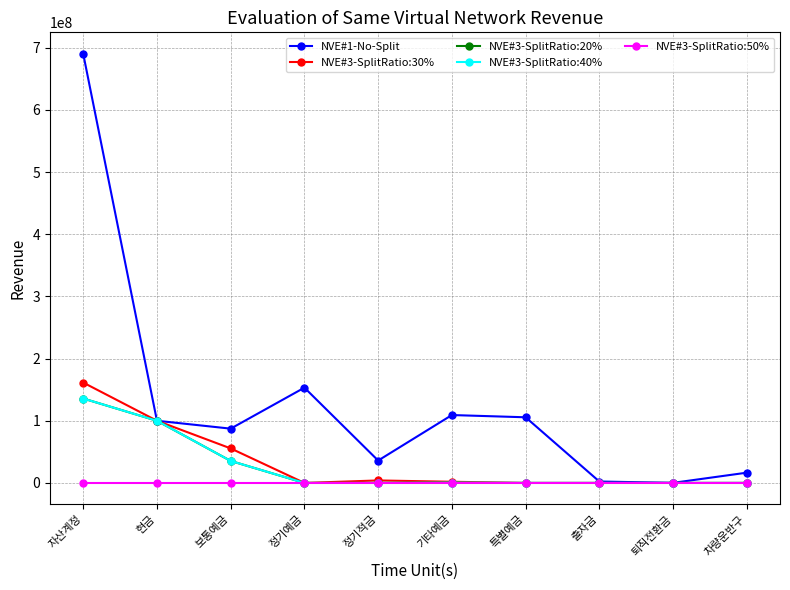

True or false: NVE#3-SplitRatio:40% and NVE#3-SplitRatio:20% cross at least once.

False